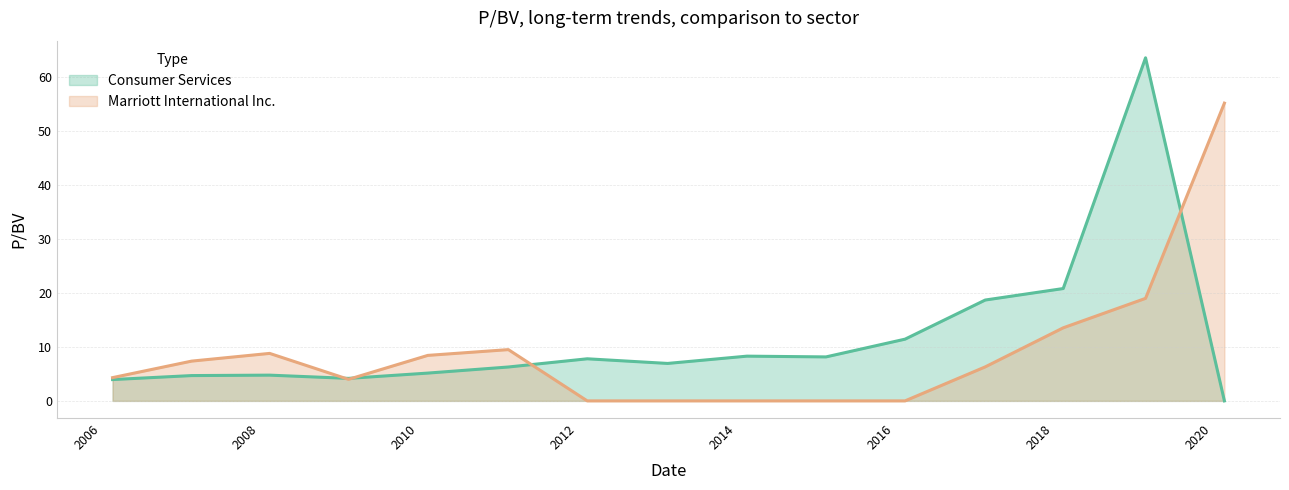

The Marriott International Inc. series shows 4.0 at 2009-02-12. True or false?

True